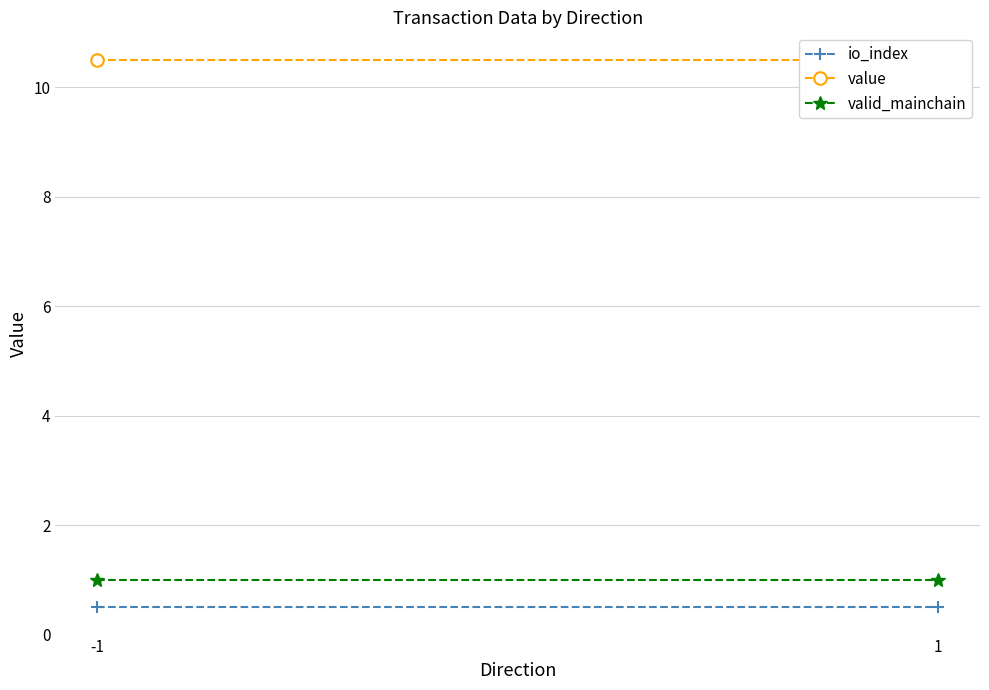

Read the valid_mainchain value at 1.

1.0